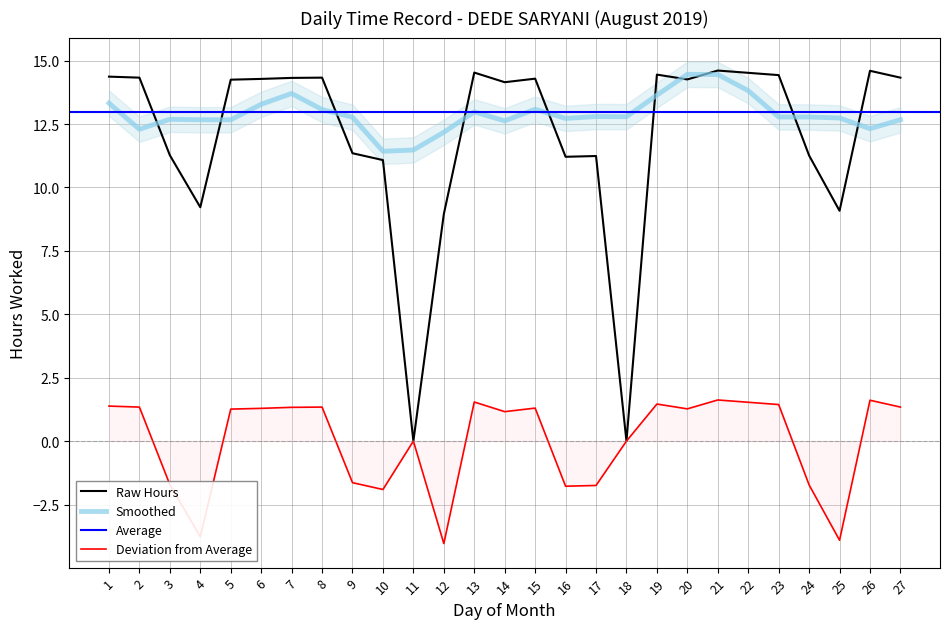

Which label corresponds to the largest value in the chart?

21